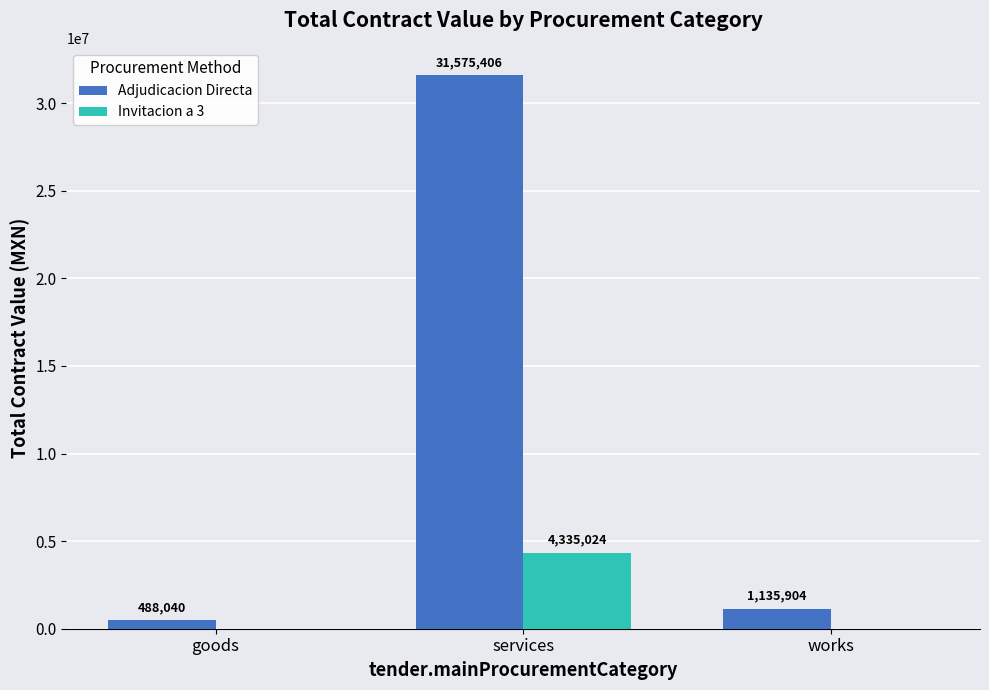

Which category has the highest value in the Invitacion a 3 series?

services